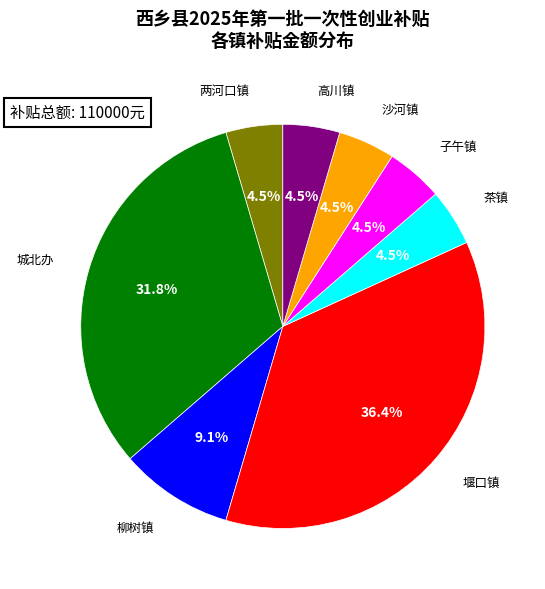

What is the largest slice in the pie chart?

堰口镇